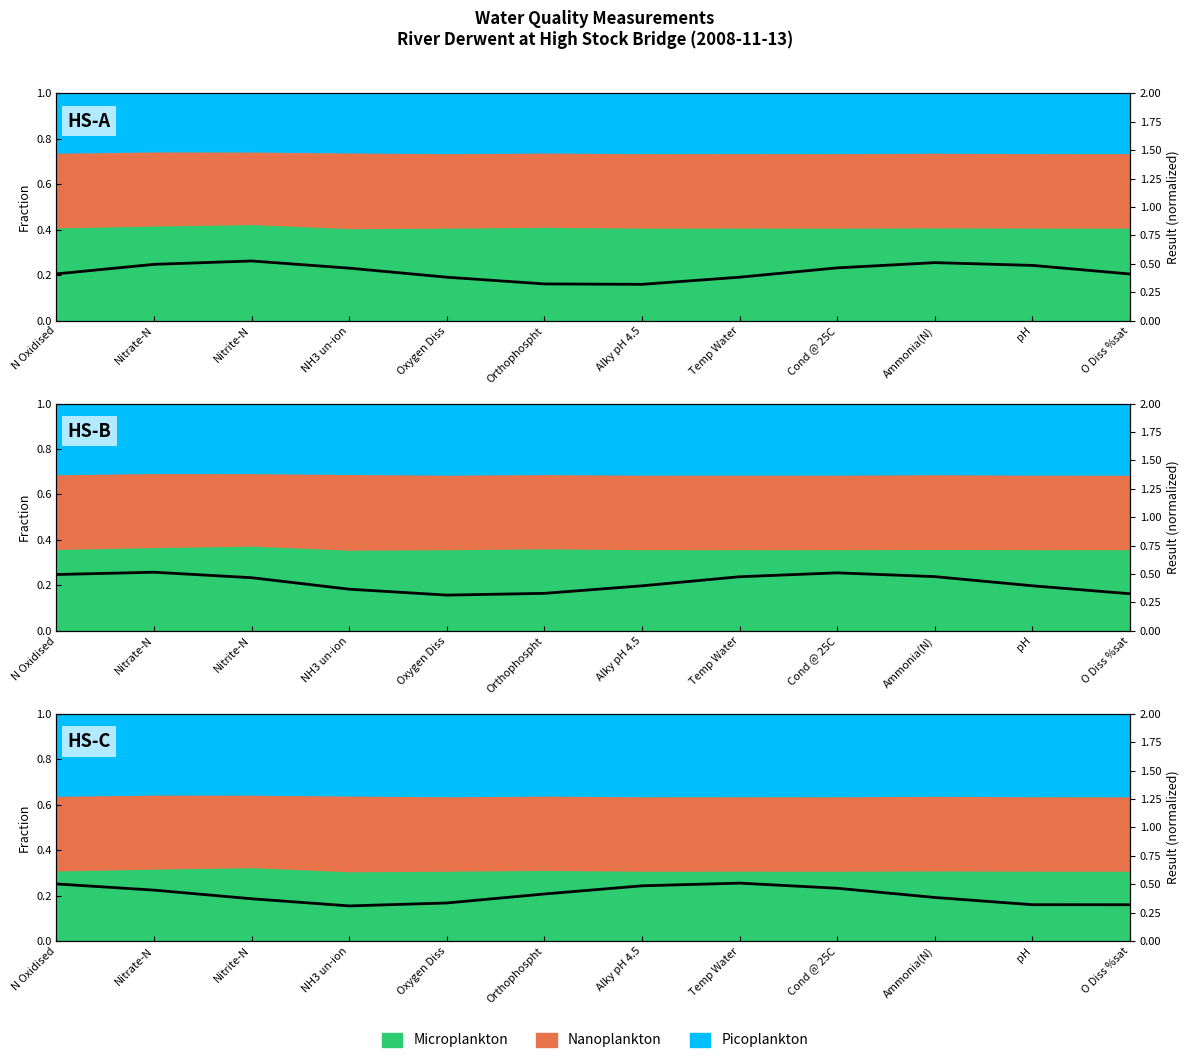

What is the label of the 7th point from the left?

Alky pH 4.5